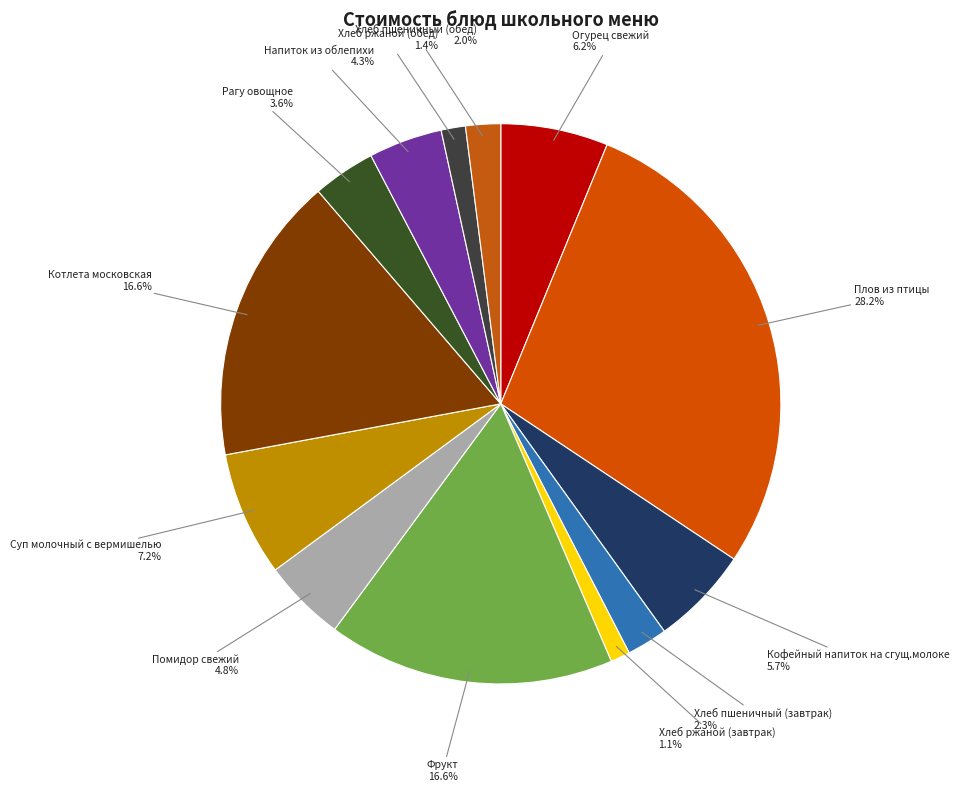

How many segments does this pie chart have?

13